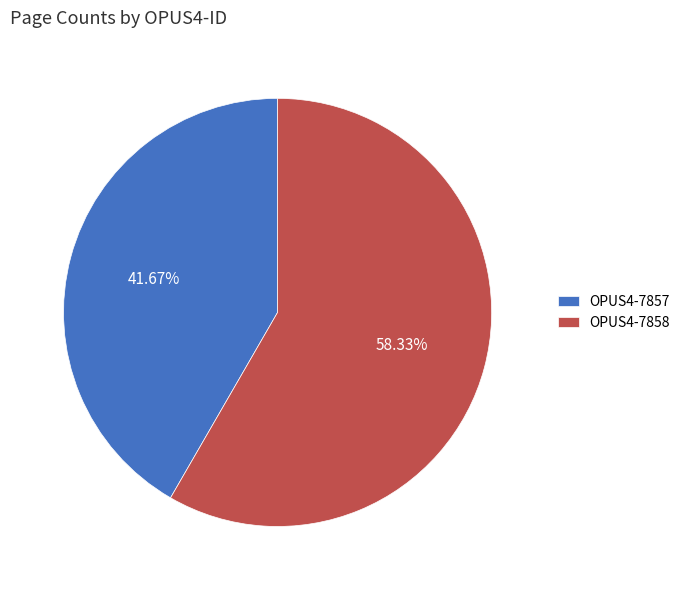

Rank the categories by value from lowest to highest.

OPUS4-7857, OPUS4-7858